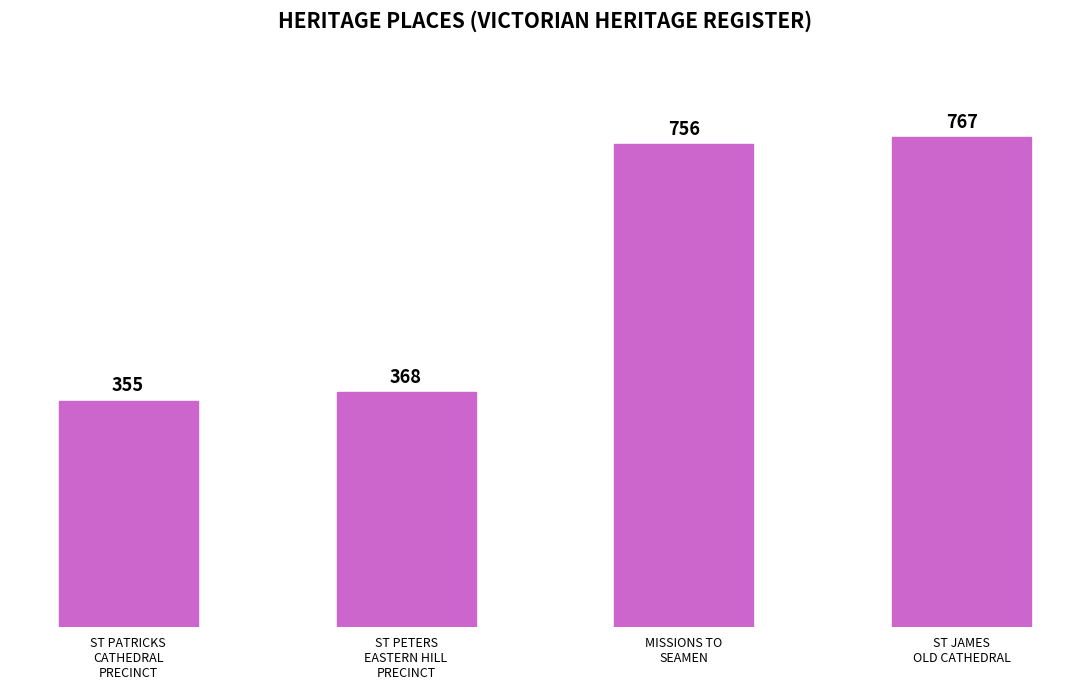

Is it true that the value at ST PATRICKS
CATHEDRAL
PRECINCT is 355?

True